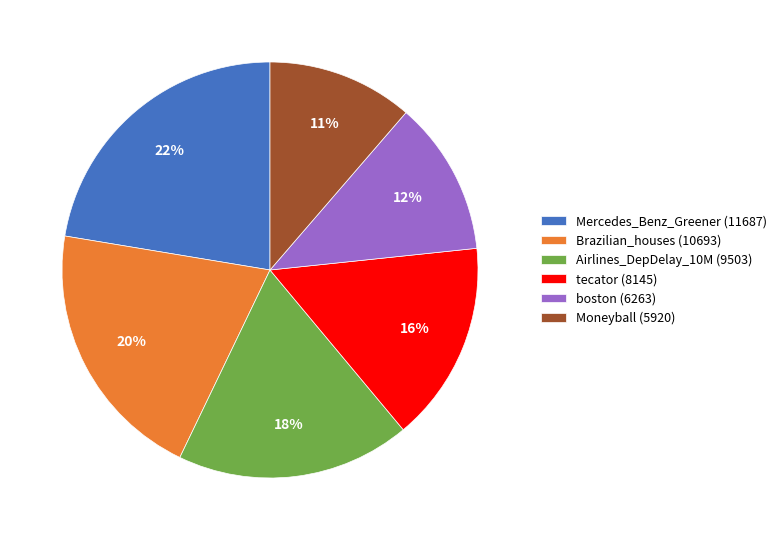

To the nearest percent, what is the difference between the largest and smallest slice percentages?

11%